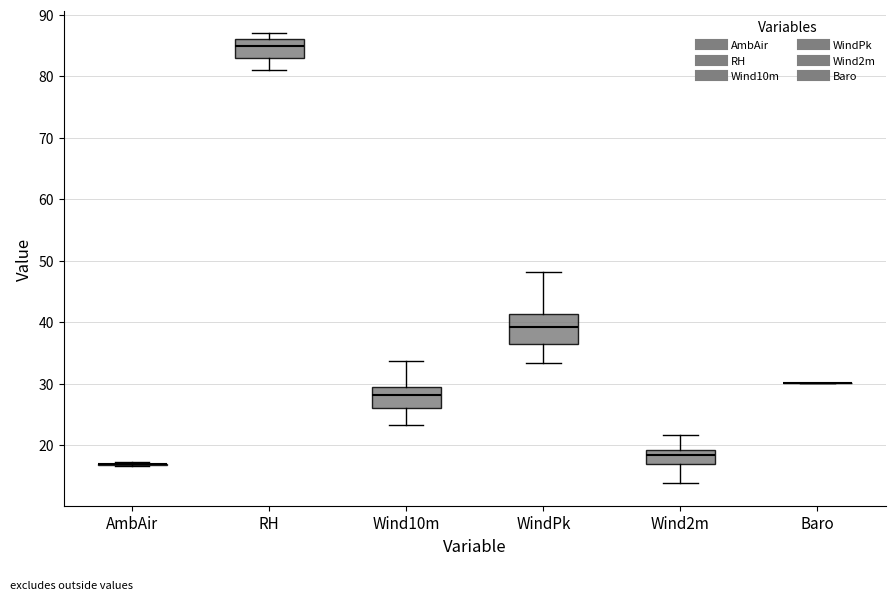

Which box is the tallest, from its lower edge to its upper edge?

WindPk